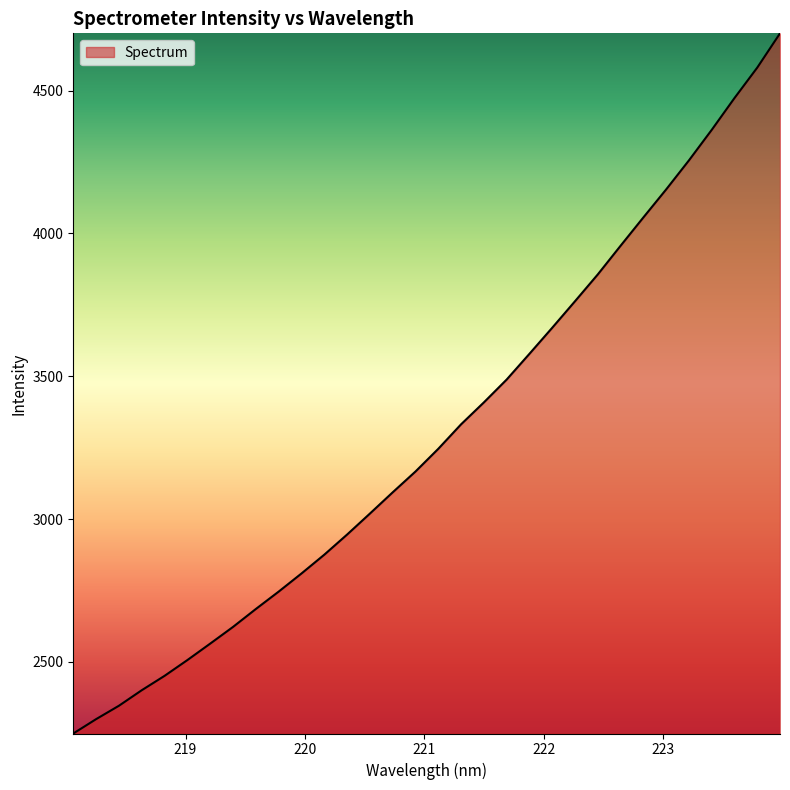

What is the sum of all values?

105659.8